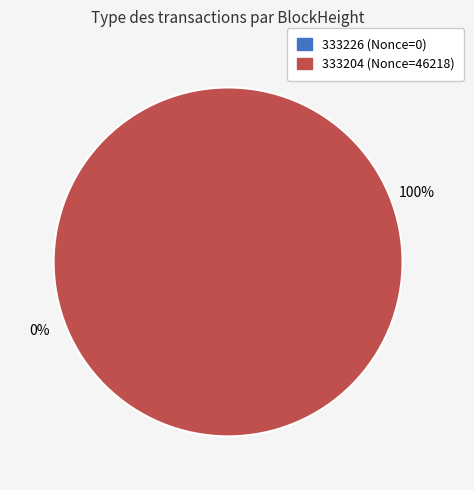

To the nearest percent, what is the average slice percentage?

50%